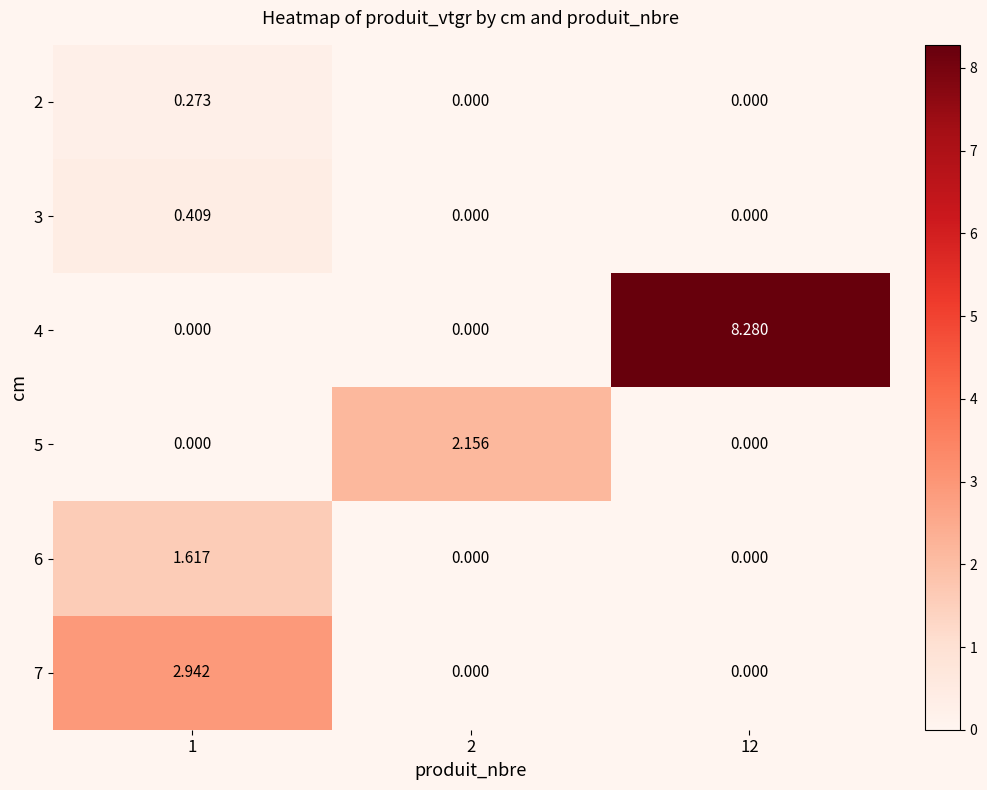

Which series has the widest spread of values?

4